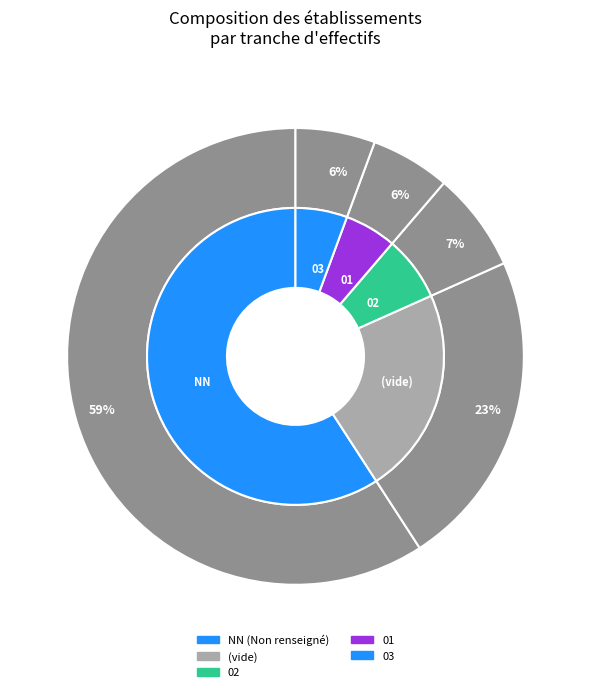

Which category has the biggest portion of the pie?

NN